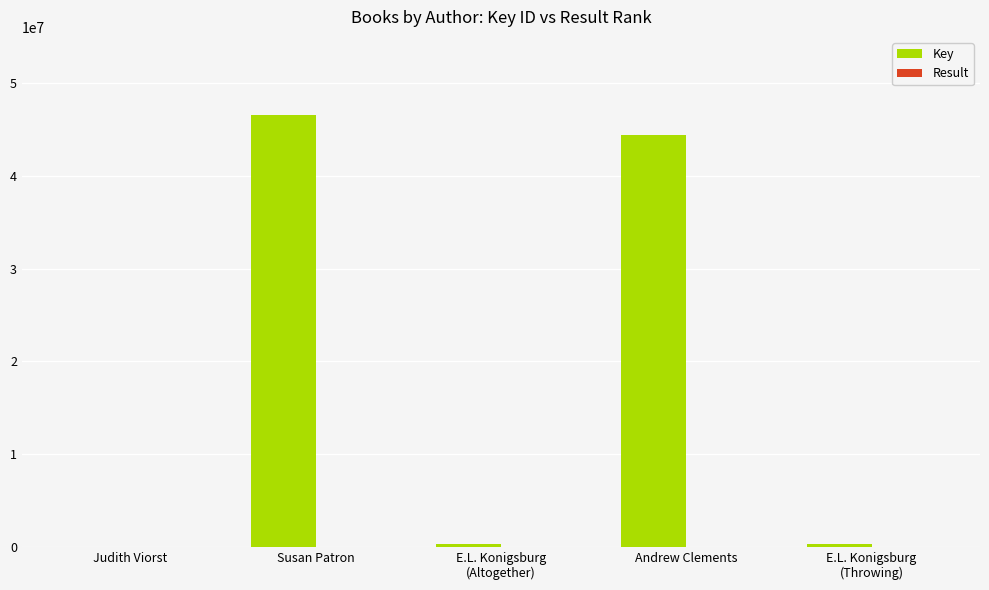

Where is Key nearest to the value 23291200?

Andrew Clements